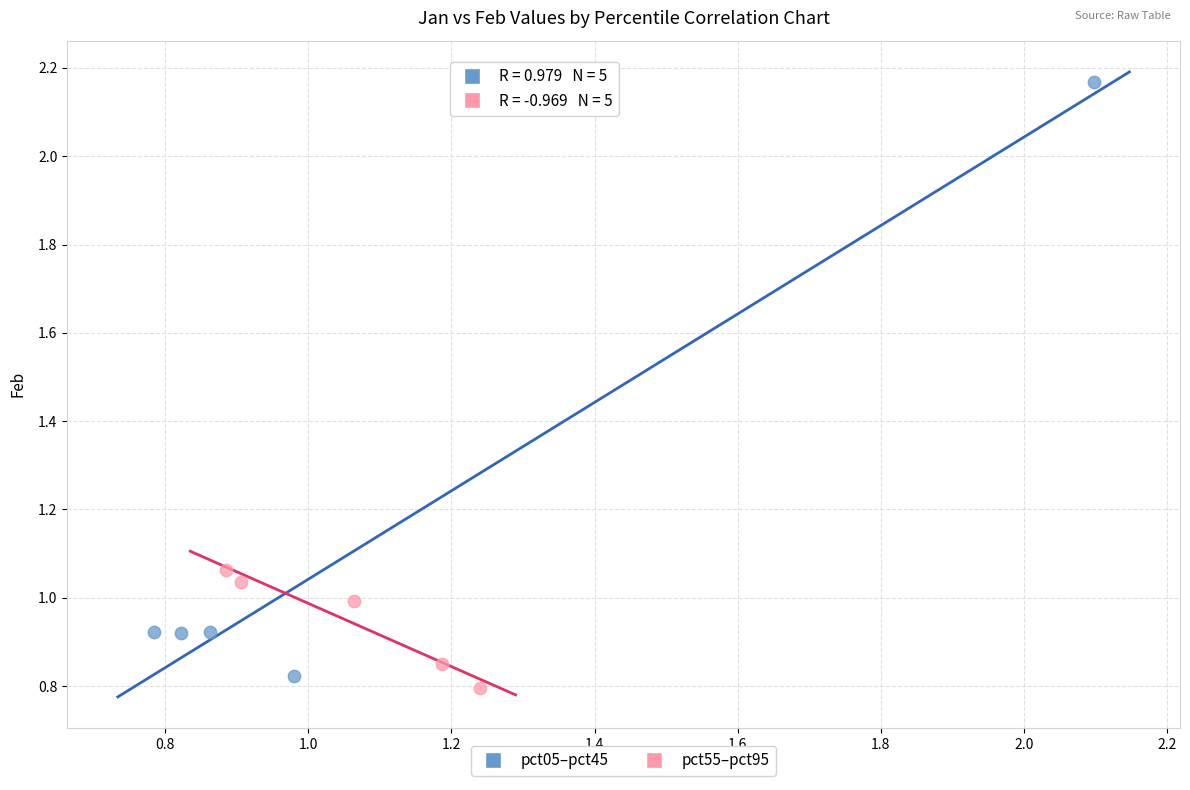

Which series has the largest Y range (max minus min)?

pct05–pct45